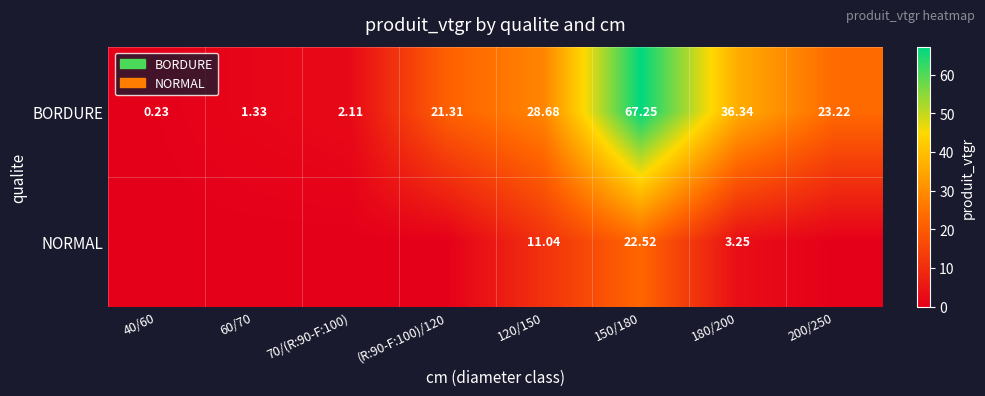

Is the value of BORDURE at 70/(R:90-F:100) greater than the value of NORMAL at 120/150?

No